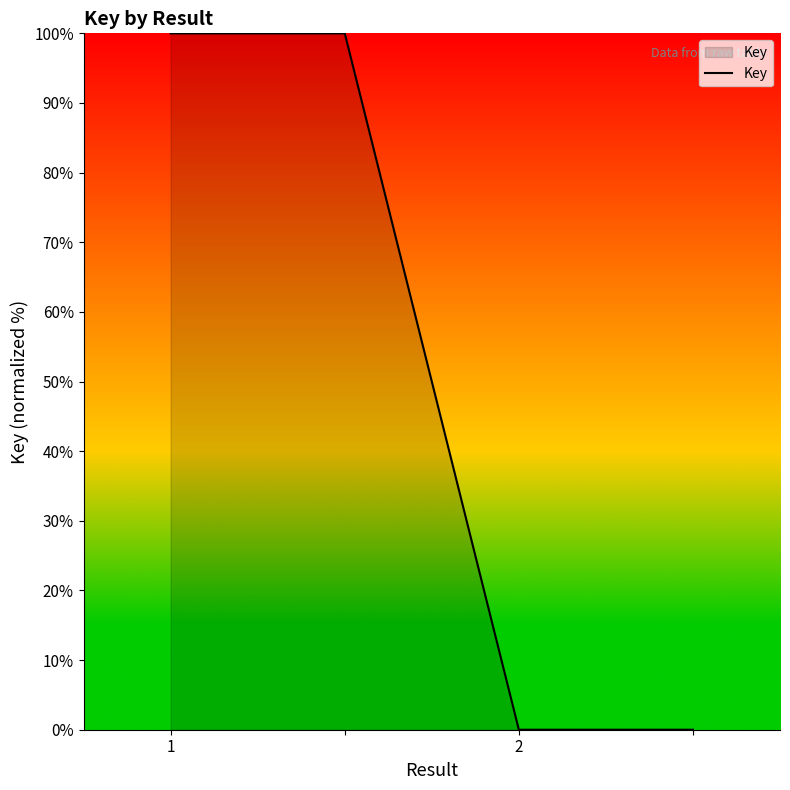

What is the average value?

50